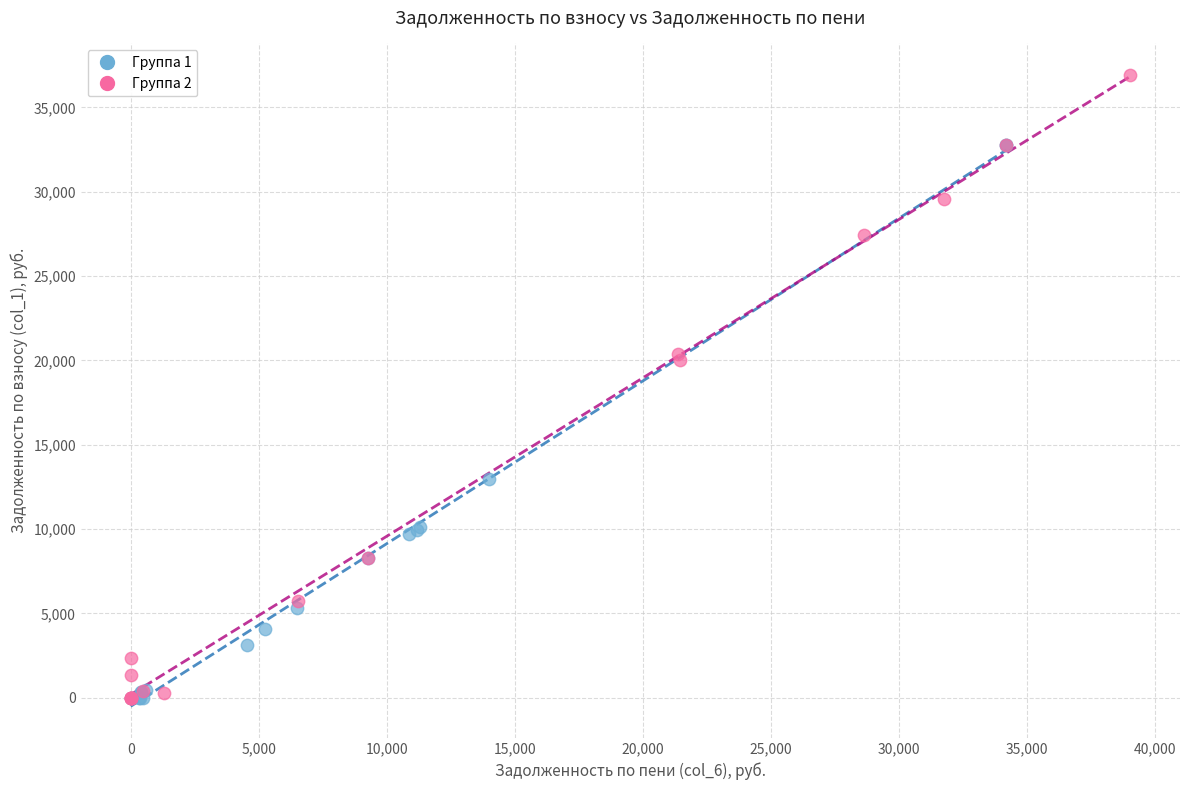

Which series has the largest Y range (max minus min)?

Группа 2